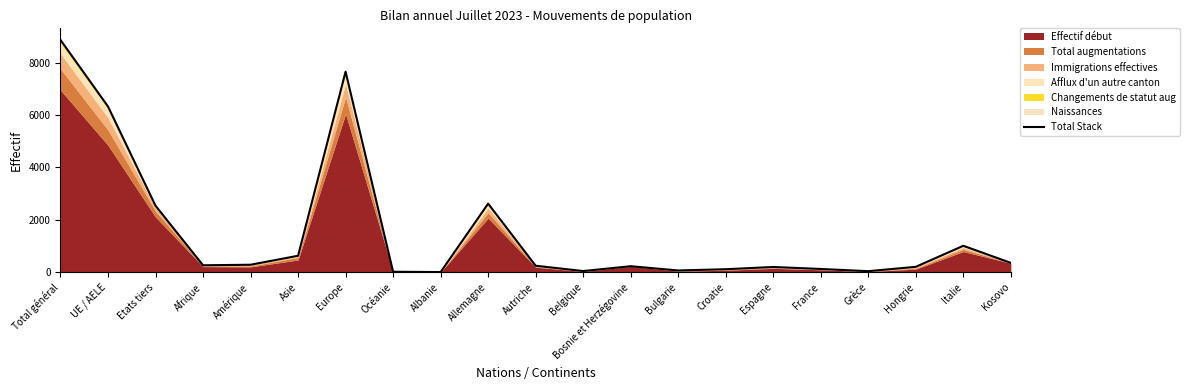

What is the value of the 15th point from the left?

116